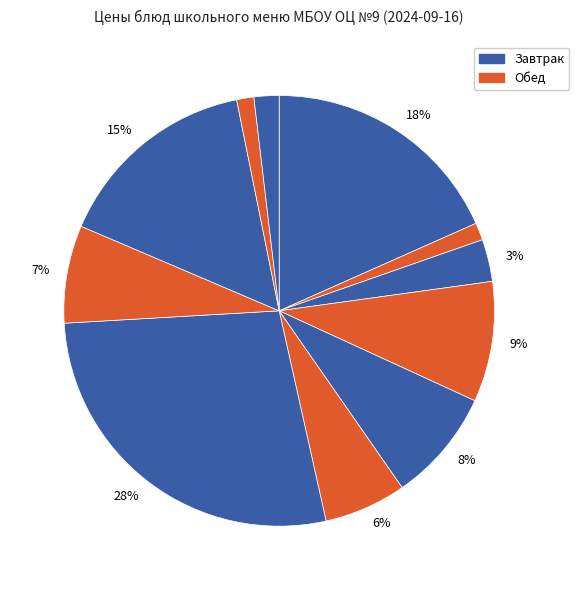

How many slices are in this pie chart?

11